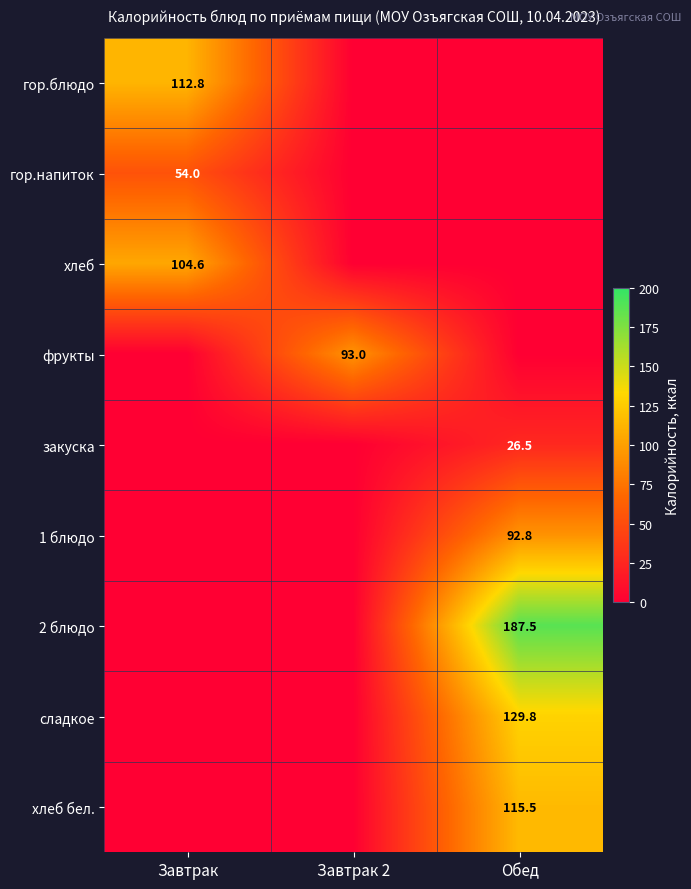

True or false: фрукты has a value of 93.0 at Завтрак 2.

True